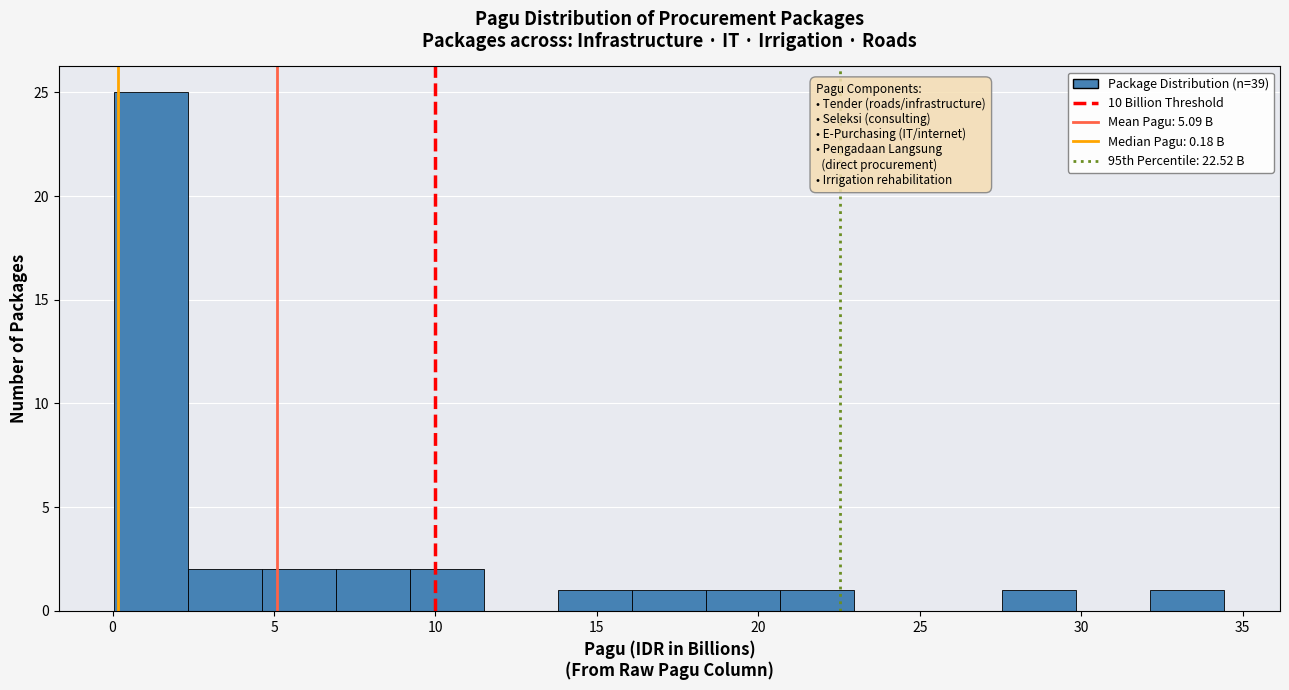

Reading left to right, list every bar in this chart as the range it spans on the x-axis followed by its height. Neither the bar edges nor the heights are printed on the chart, so give them approximately, as read against the axes.

0.0 to 2.5: 25
2.5 to 4.5: 2
4.5 to 7.0: 2
7.0 to 9.0: 2
9.0 to 11.5: 2
11.5 to 14.0: 0
14.0 to 16.0: 1
16.0 to 18.5: 1
18.5 to 20.5: 1
20.5 to 23.0: 1
23.0 to 25.5: 0
25.5 to 27.5: 0
27.5 to 30.0: 1
30.0 to 32.0: 0
32.0 to 34.5: 1